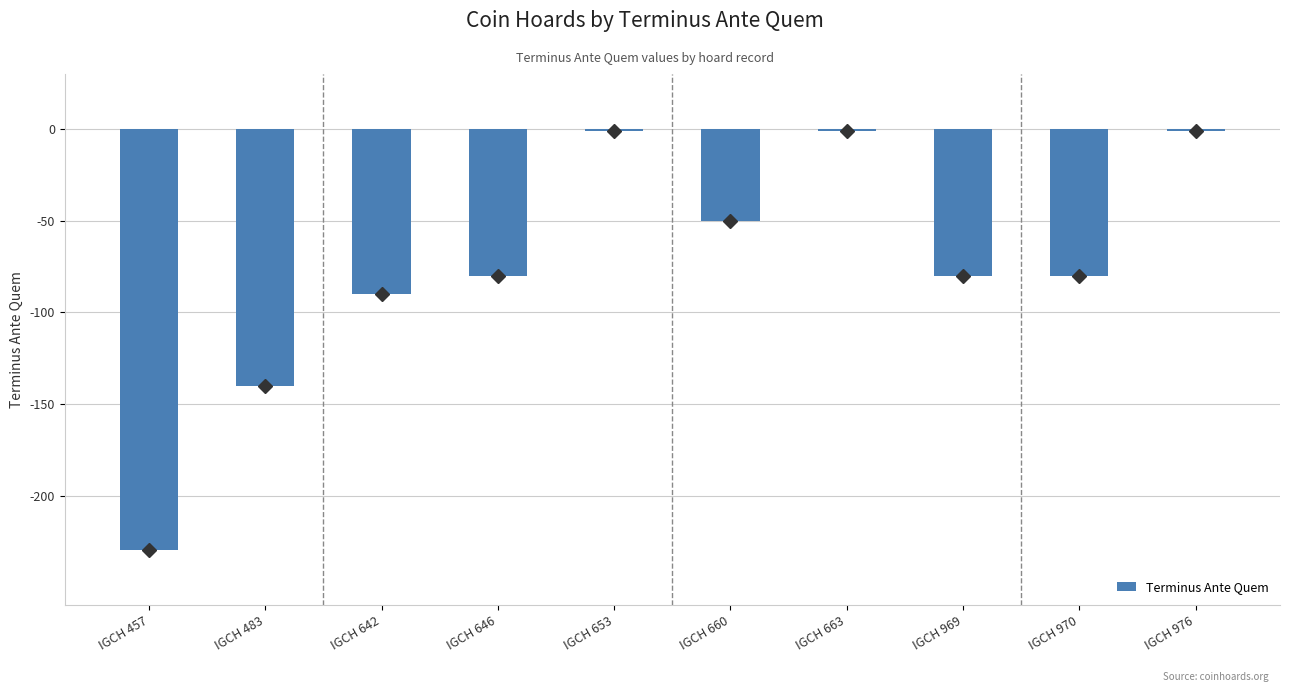

At which category does the chart reach its minimum across all series?

IGCH 457